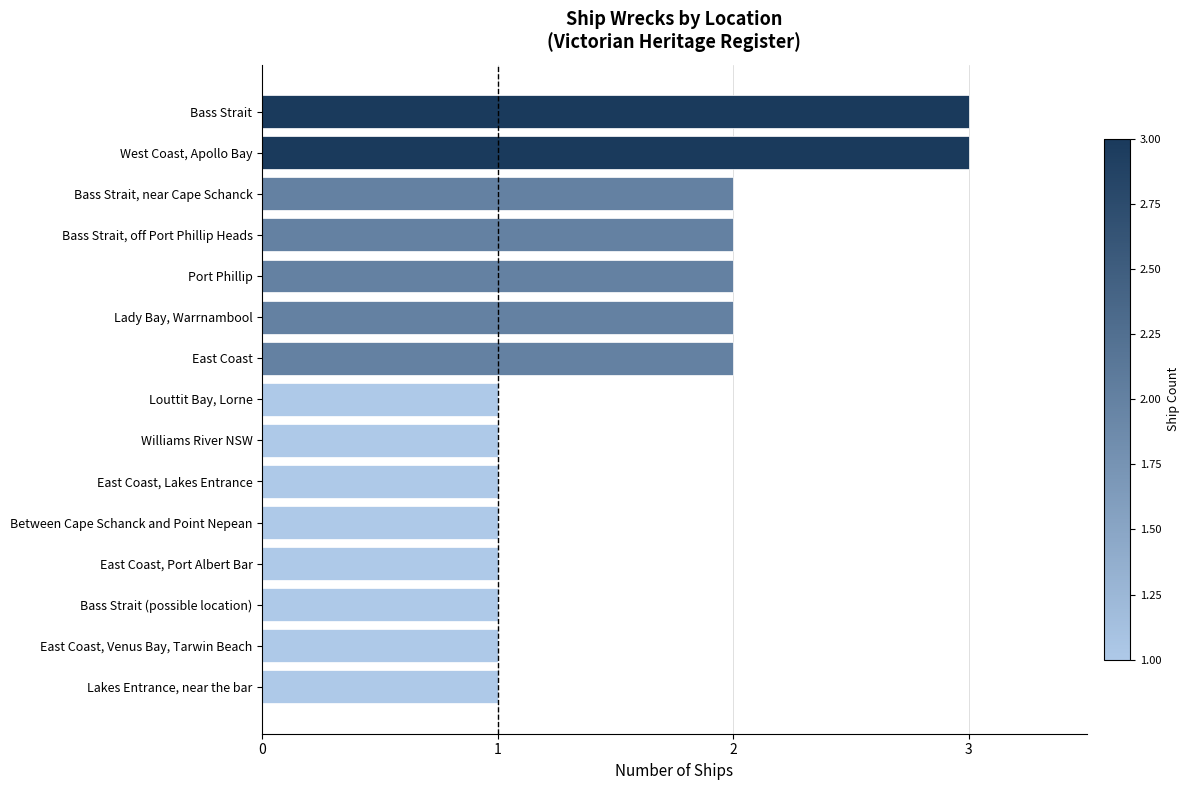

How many series are shown in this chart?

1